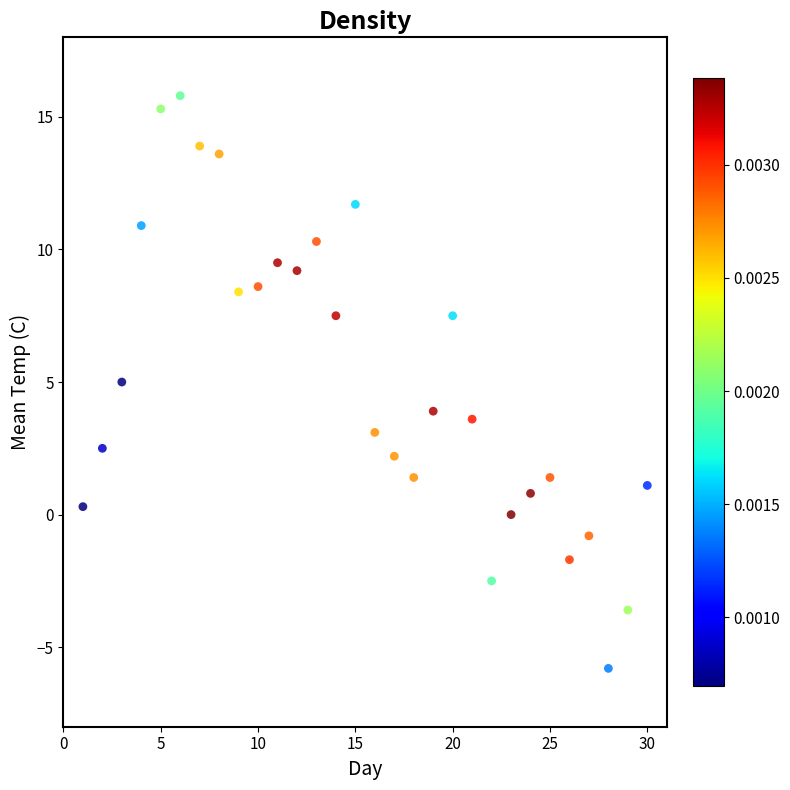

What is the range of X values (max minus min)?

29.0